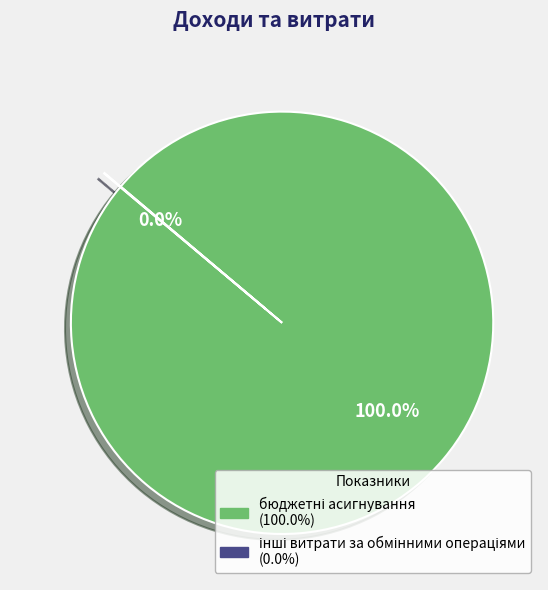

Which category has the biggest portion of the pie?

бюджетні асигнування